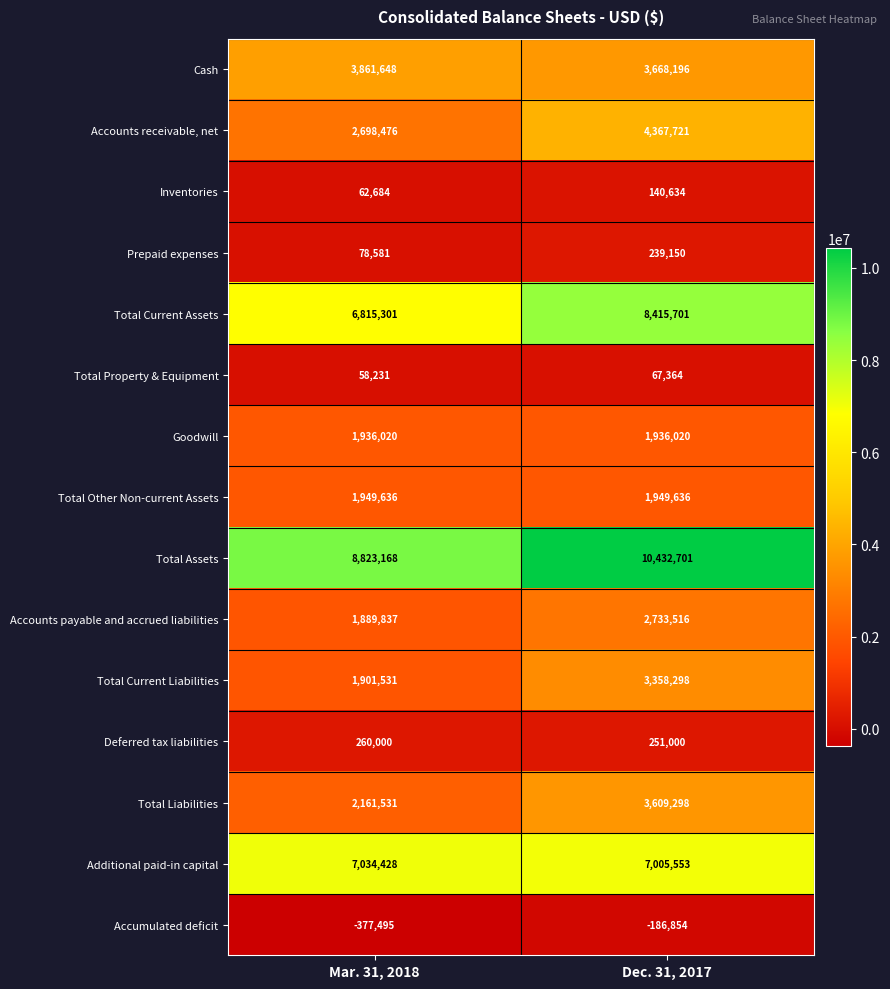

How many distinct data groups are displayed?

15